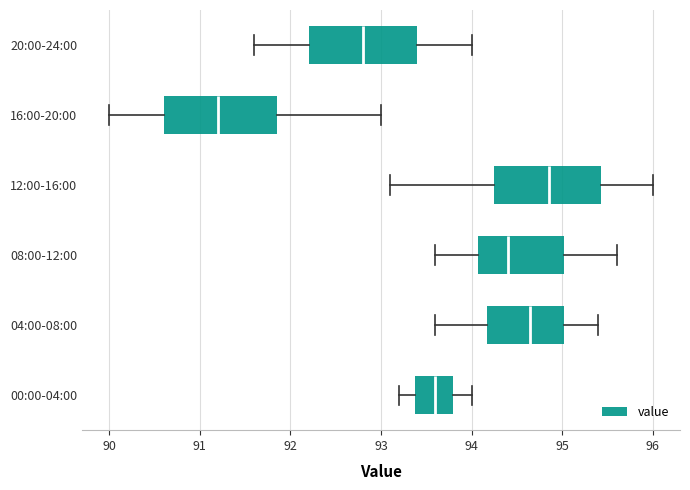

Where does the left whisker of the box for 20:00-24:00 end on the x-axis? The values are not printed on the chart, so give them approximately, as read against the axis.

91.6